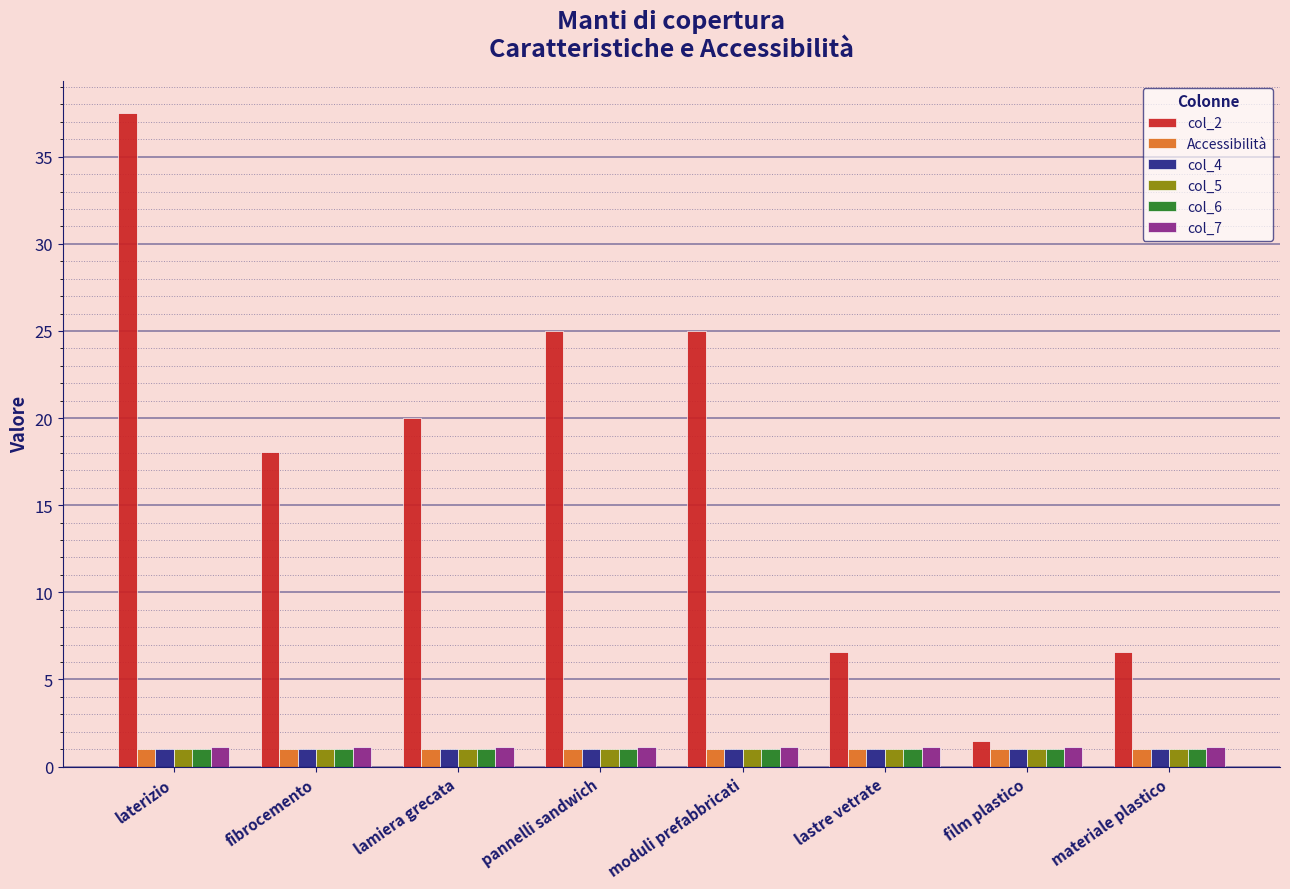

How many bars are there in total?

48